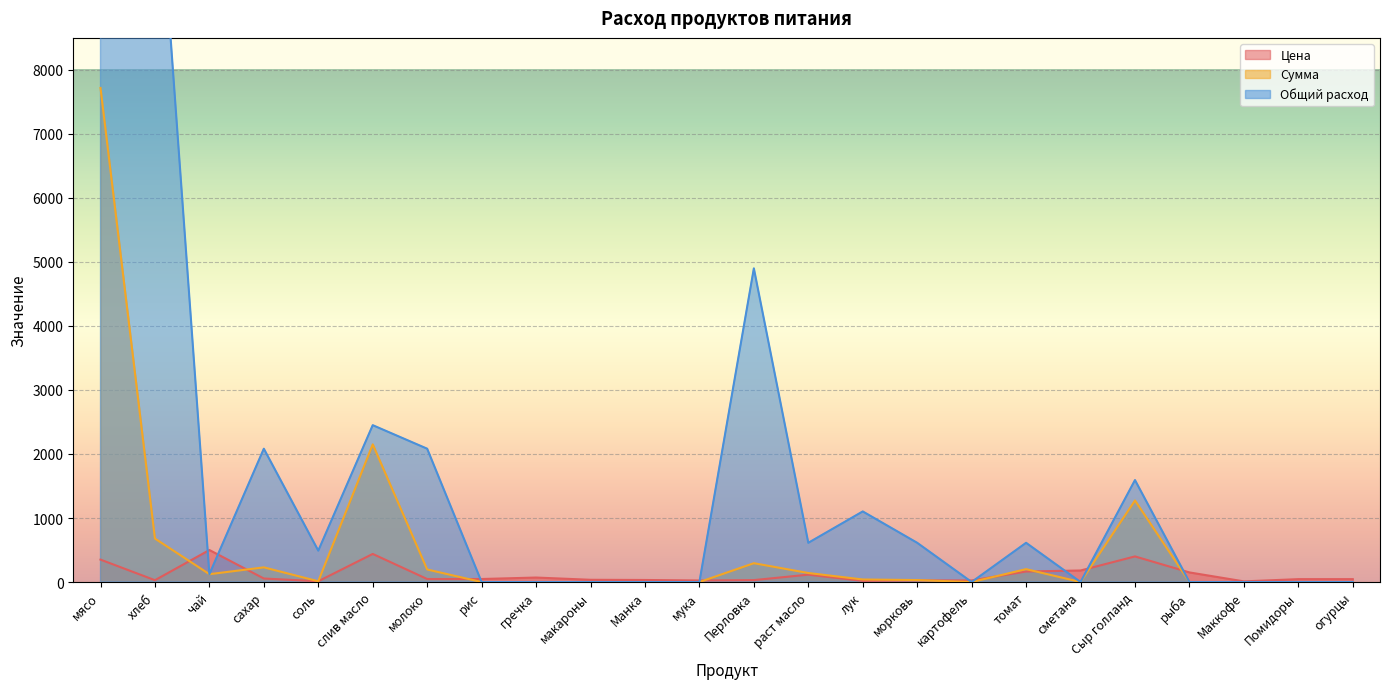

True or false: Цена and Сумма cross at least once.

True